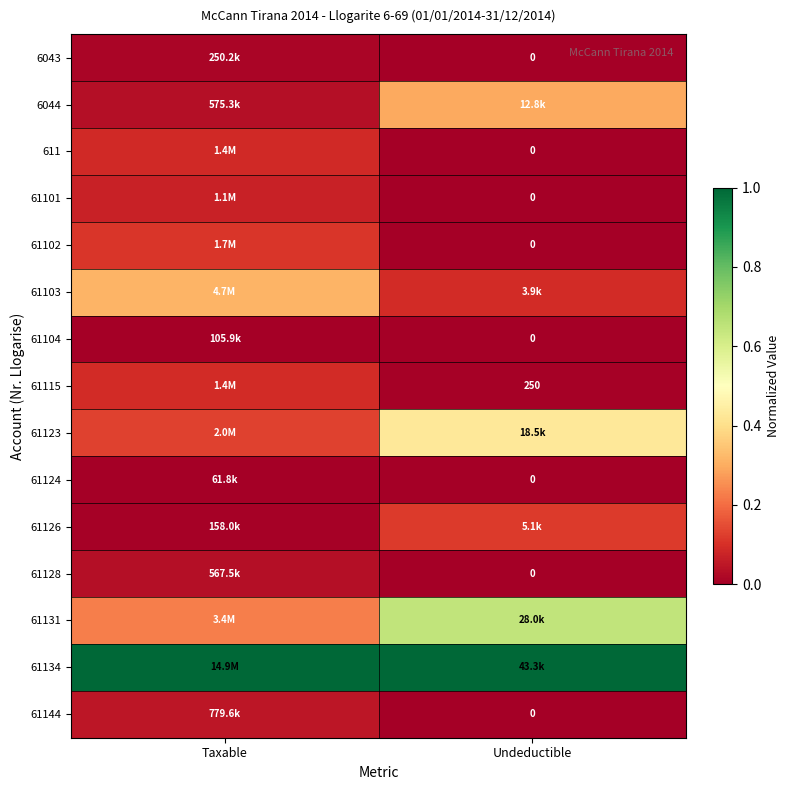

Count the number of categories in the chart.

2